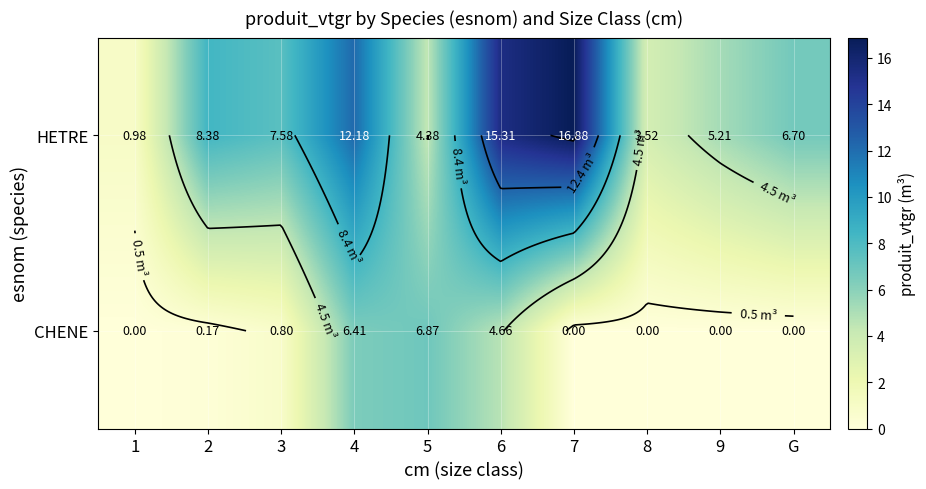

How many positive values does the CHENE series have?

5